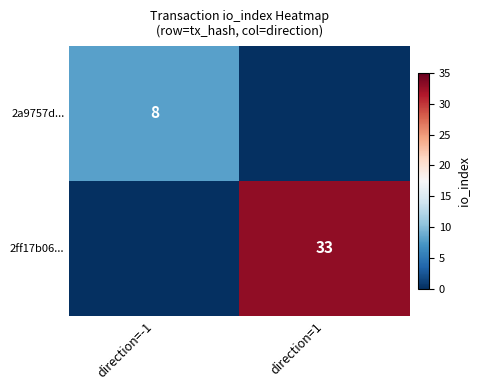

What is the difference between the 2ff17b06... values at direction=-1 and direction=1?

33